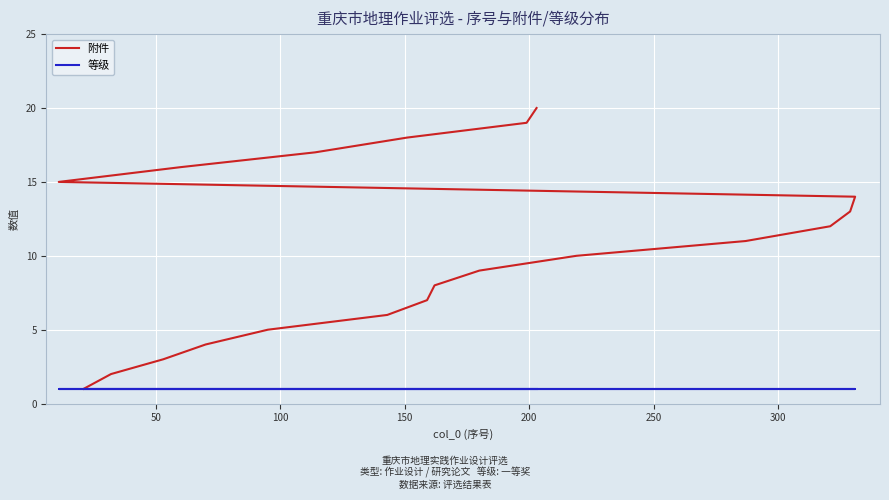

True or false: 附件 has more than 1 points higher than both neighbors.

False